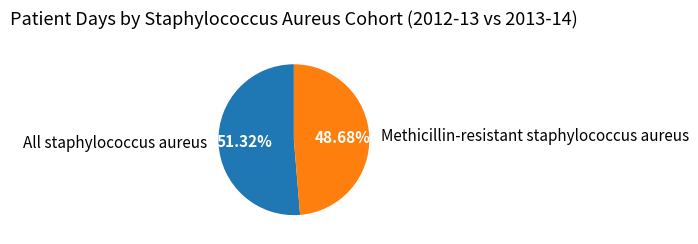

How many segments does this pie chart have?

2